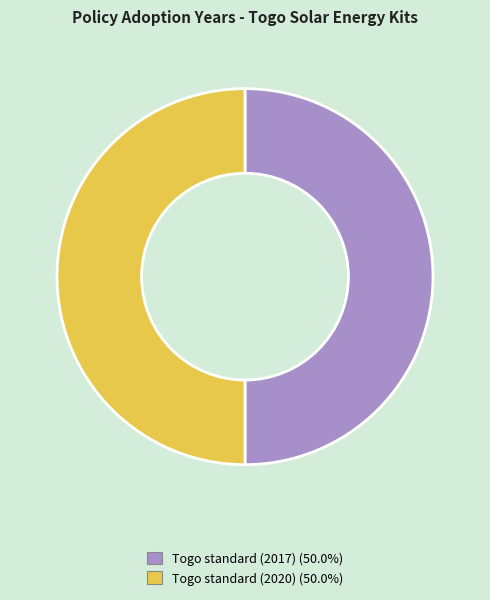

Do Togo standard (2017) and Togo standard (2020) together represent more than half of the pie?

Yes